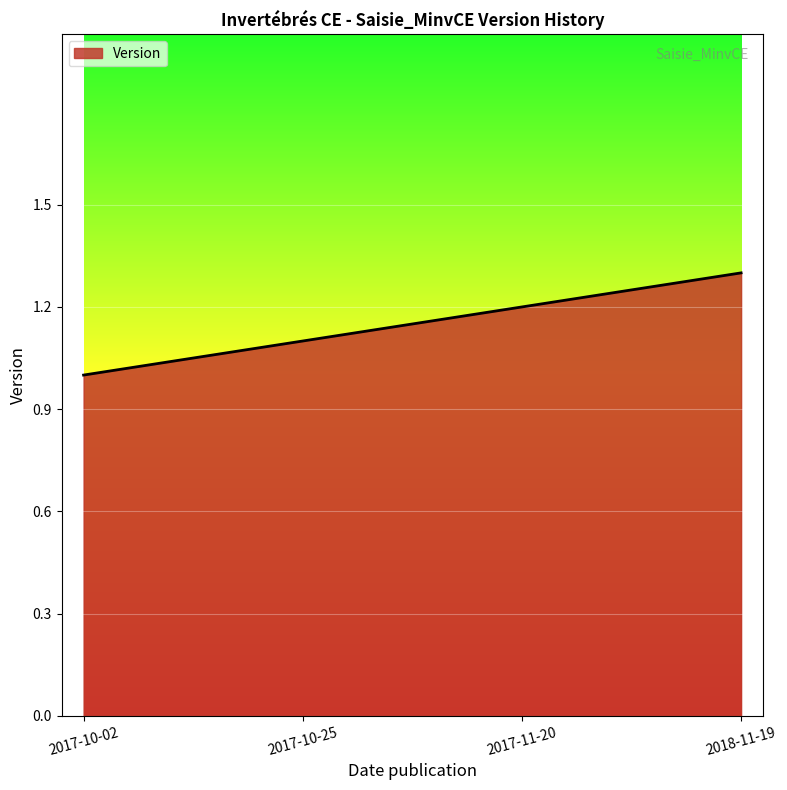

Reading left to right, extract all data points from this chart.

2017-10-02=1.0	2017-10-25=1.1	2017-11-20=1.2	2018-11-19=1.3